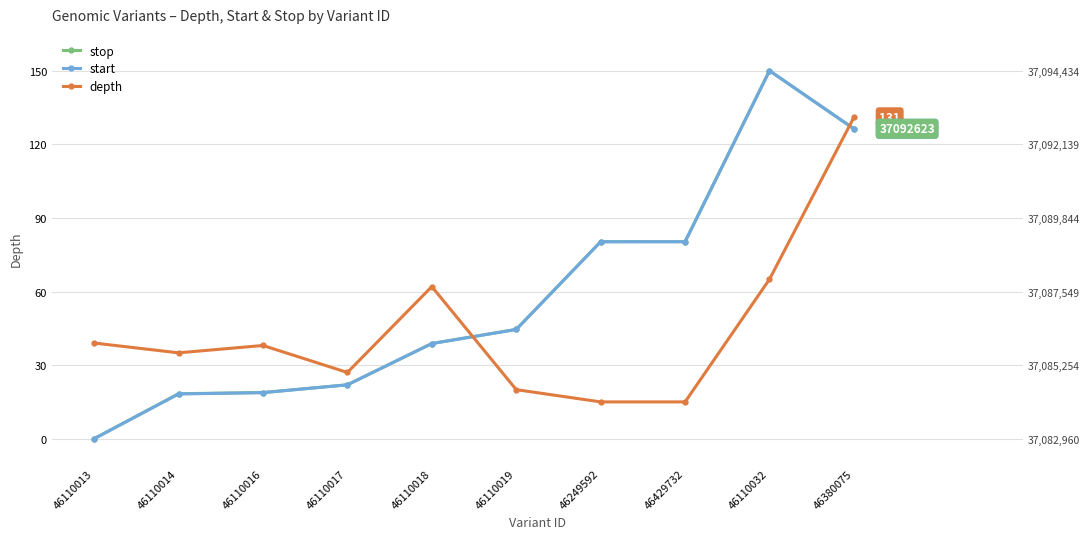

What is the total value across all series at 46110032?

365.0